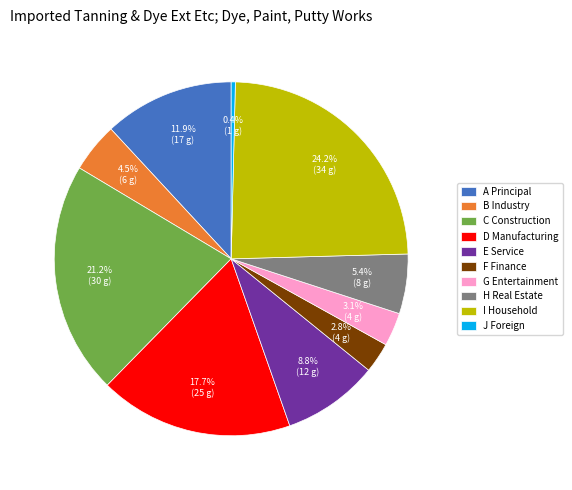

Which slice is the largest?

I